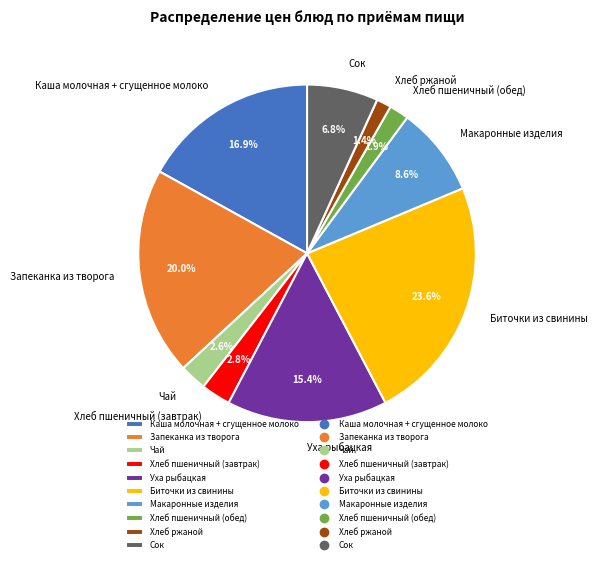

Count the number of slices in the pie.

10